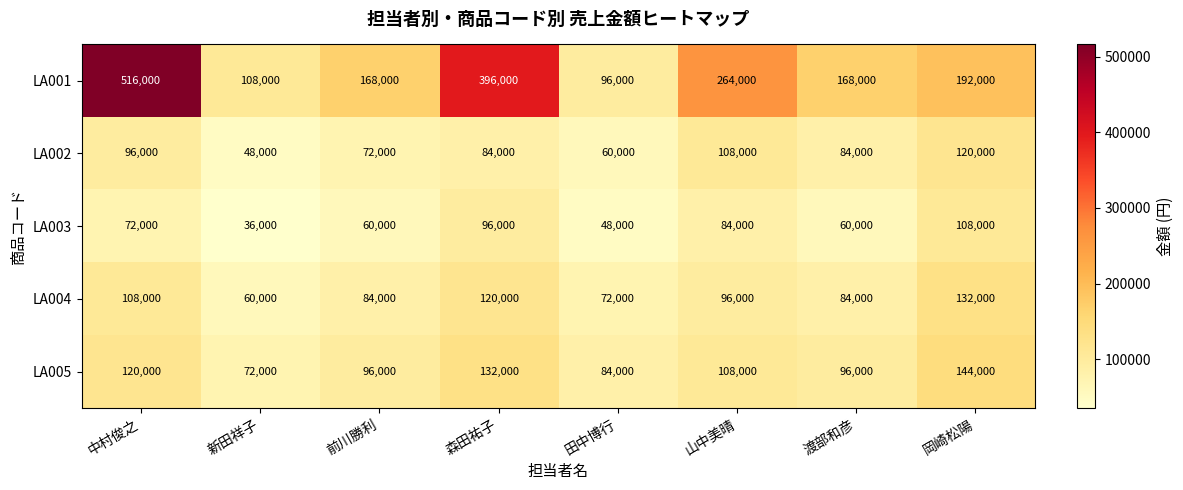

Count the number of categories in the chart.

8